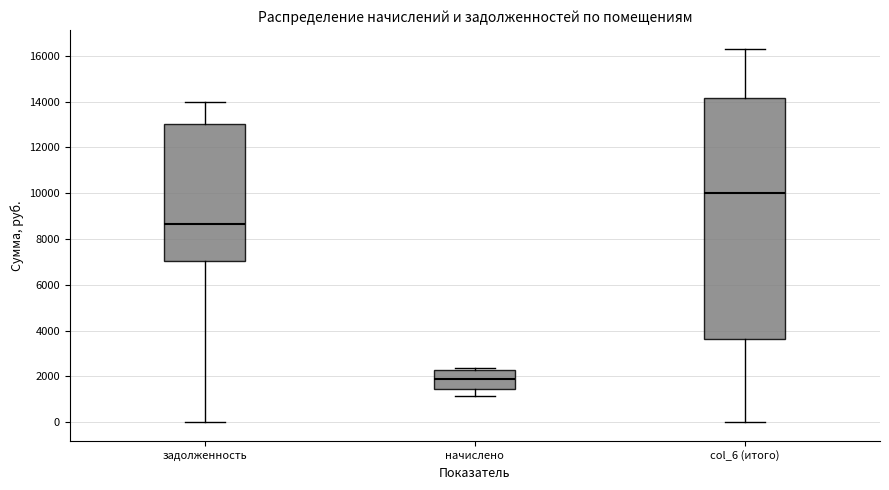

Which box has the highest median line?

col_6 (итого)